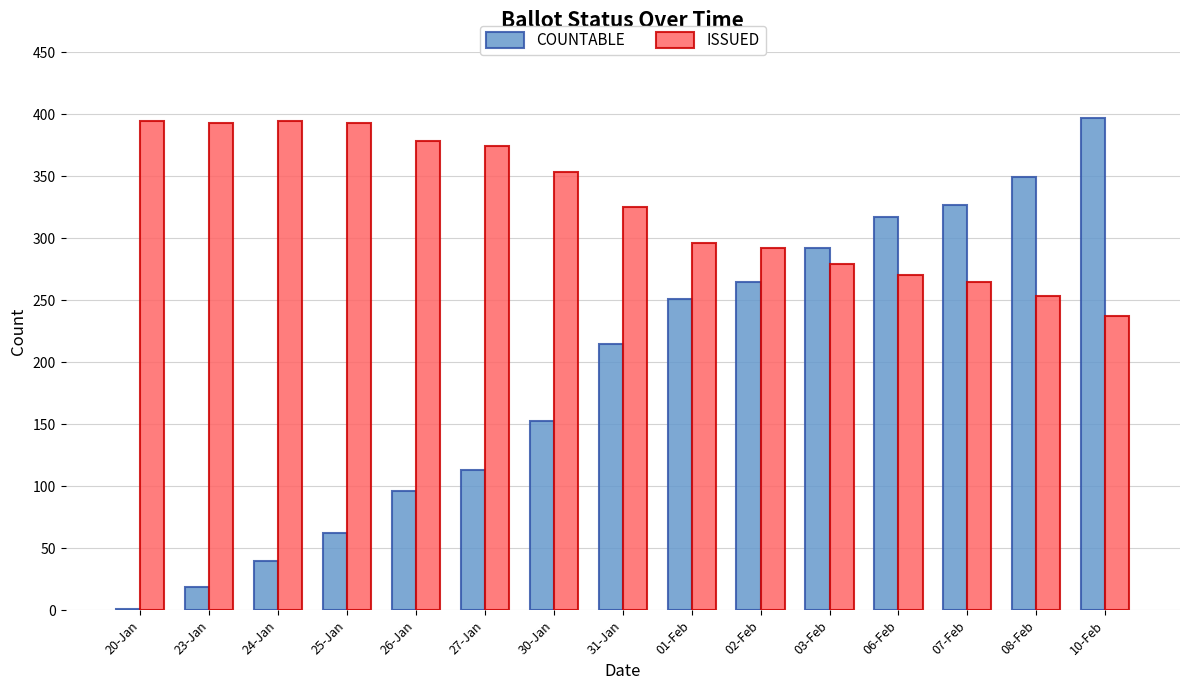

How many data points does each series have?

15